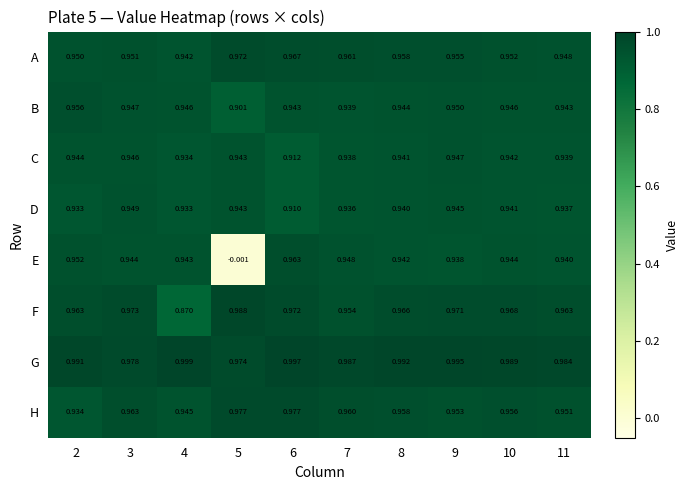

How many distinct data groups are displayed?

8